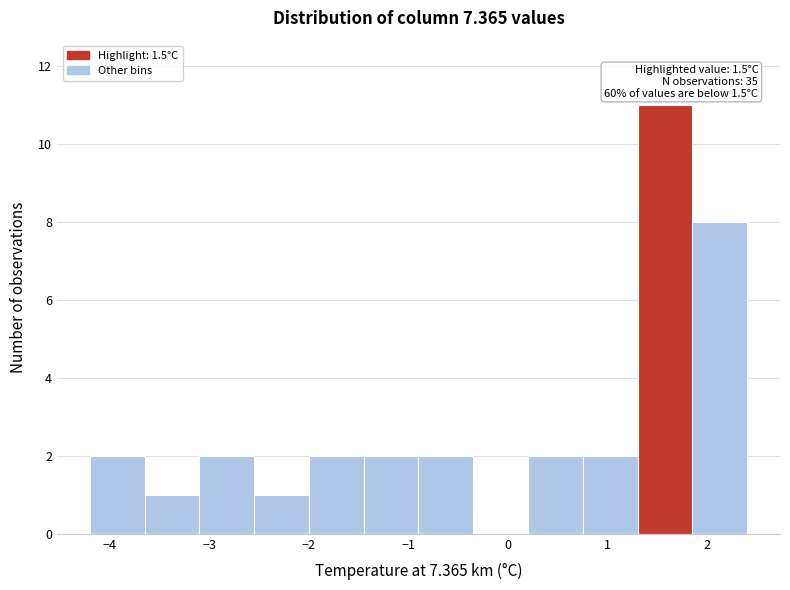

Over which range of the x-axis is the bar tallest?

1.30 to 1.85